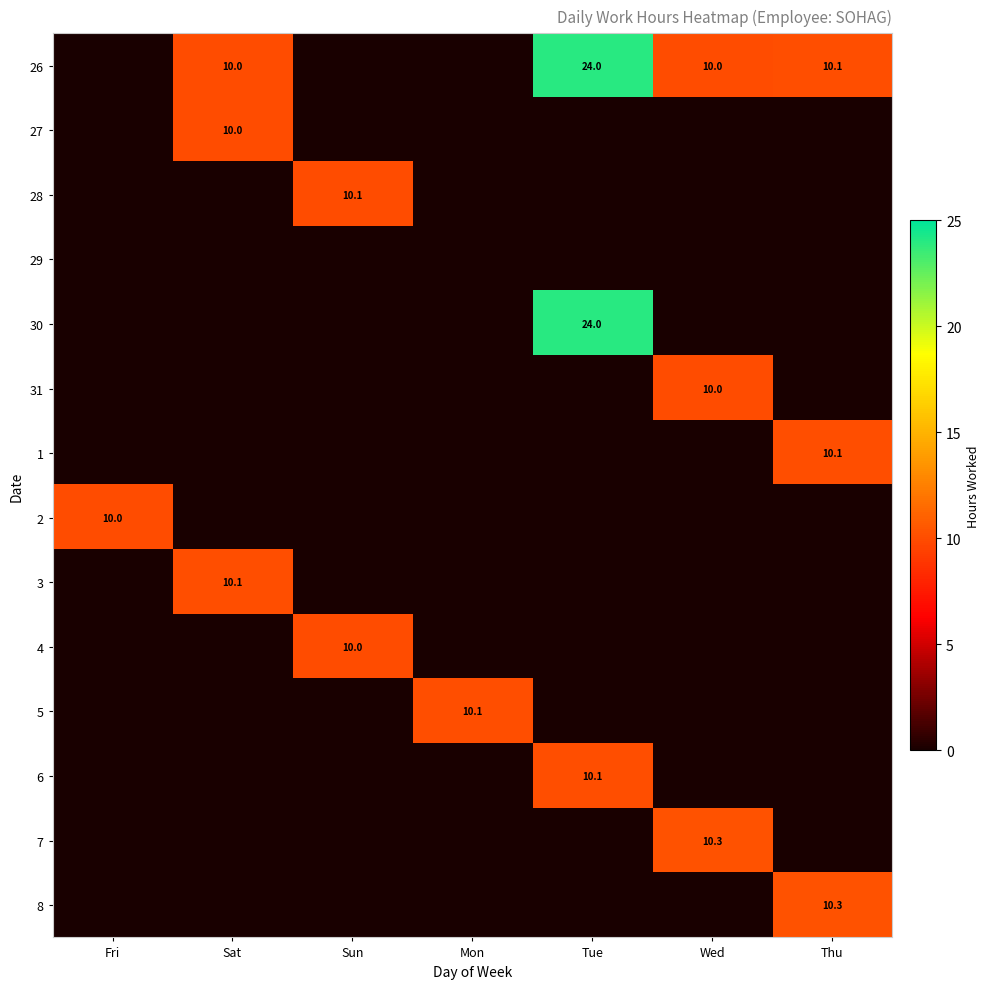

The 26 series shows 5.1 at Wed. True or false?

False